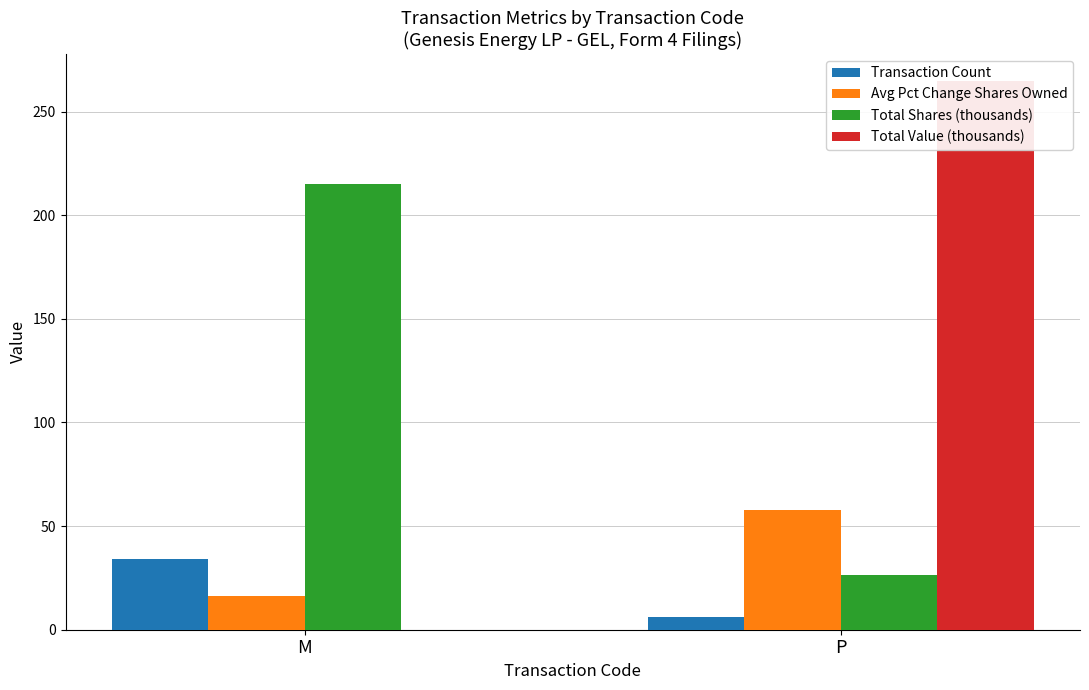

True or false: Total Shares (thousands) has a value of 45.7 at P.

False